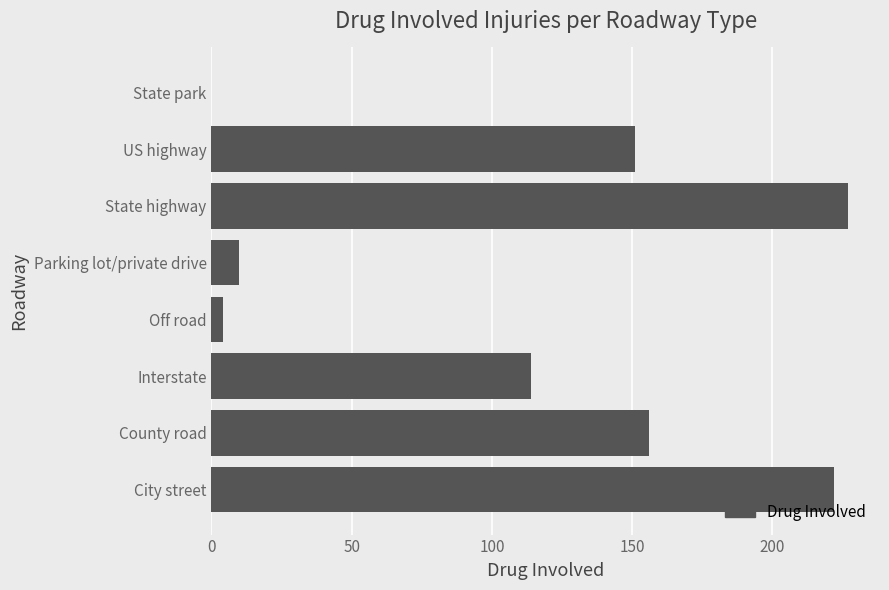

What is the change in value from City street to Parking lot/private drive?

-212